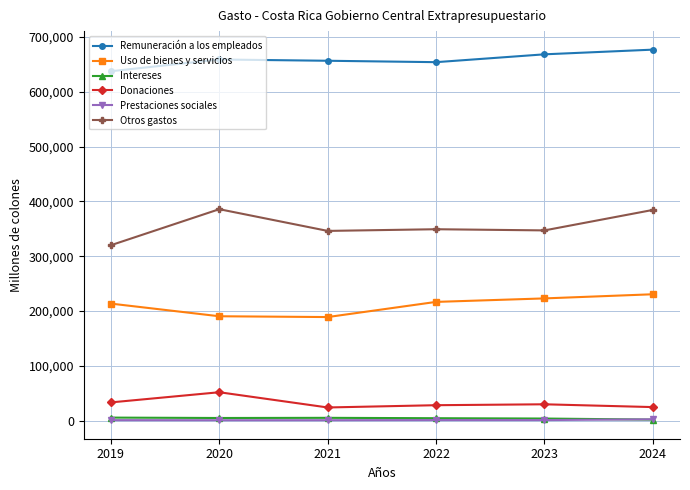

Which series has the largest total across all categories?

Remuneración a los empleados